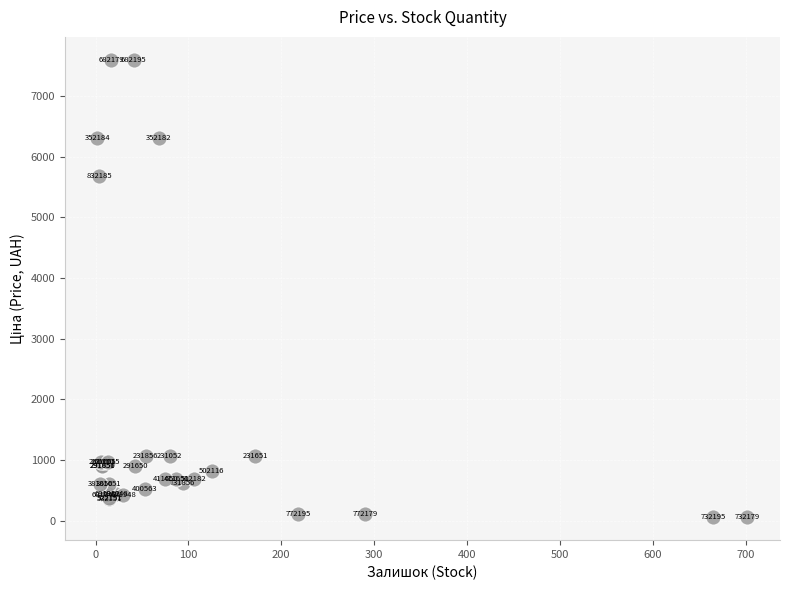

What Y value in the scatter plot is closest to 3826?

5673.8